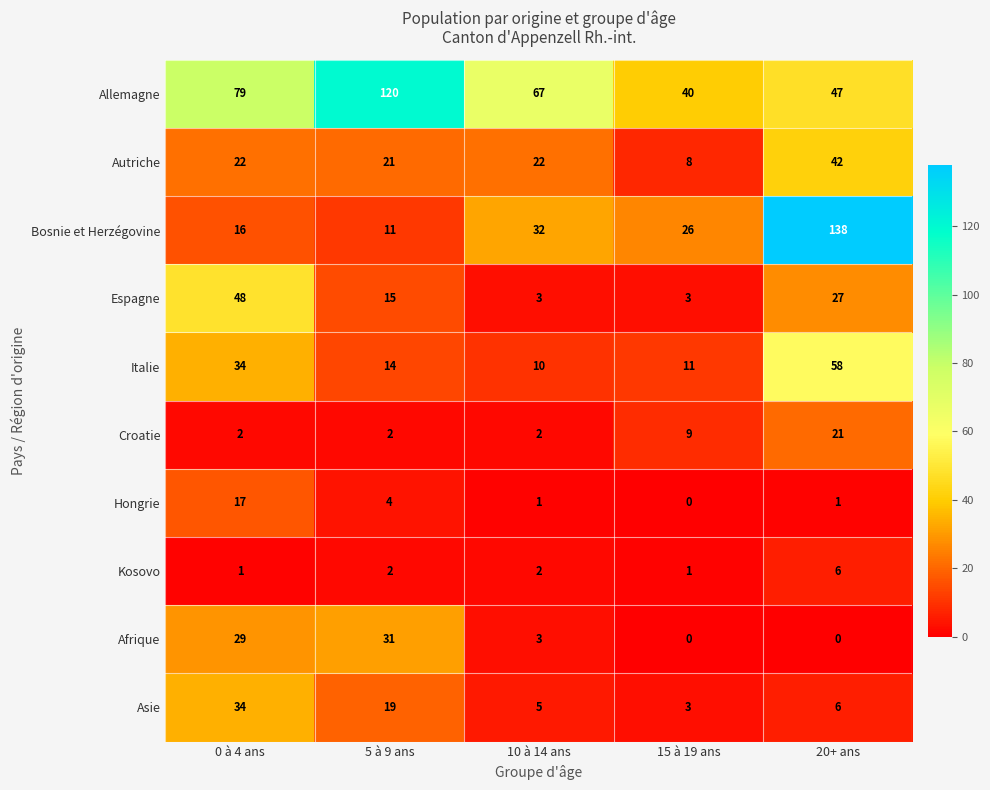

What is the spread (max minus min) of values at 0 à 4 ans?

78